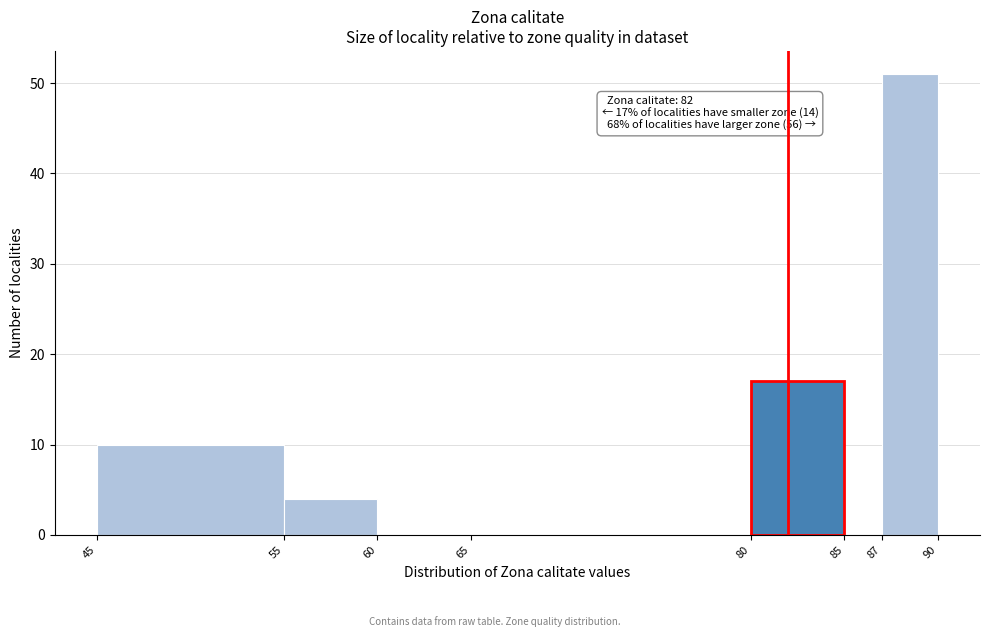

Over which range of the x-axis is the bar tallest?

87 to 90